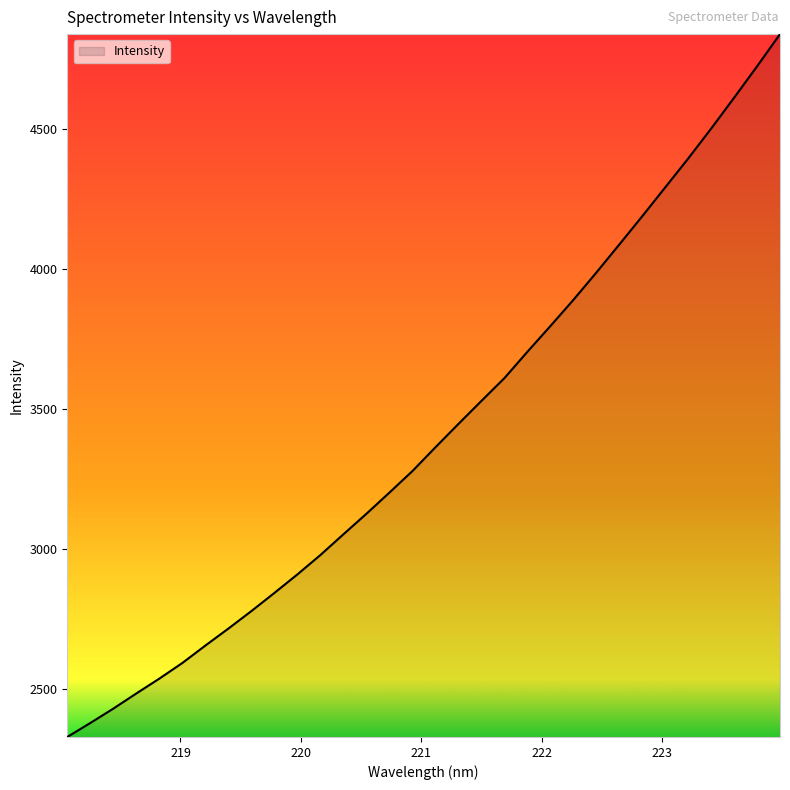

What is the maximum value shown in the chart?

4837.3